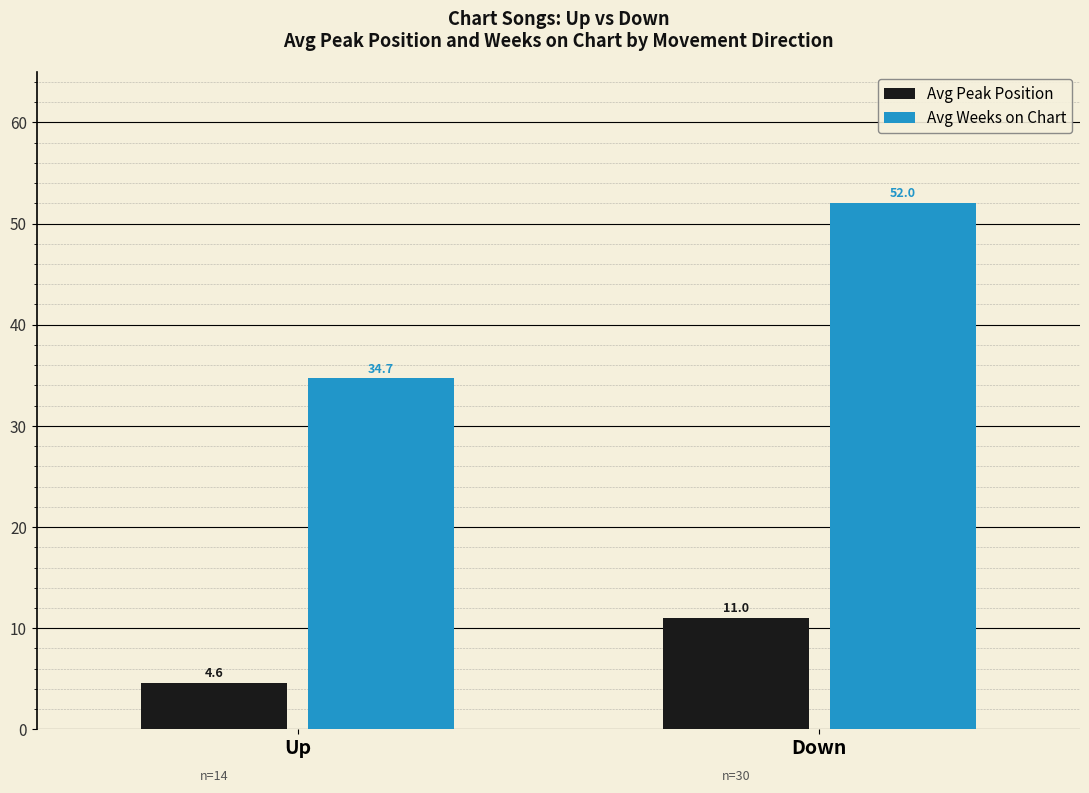

What is the sum of all Avg Weeks on Chart values?

86.7